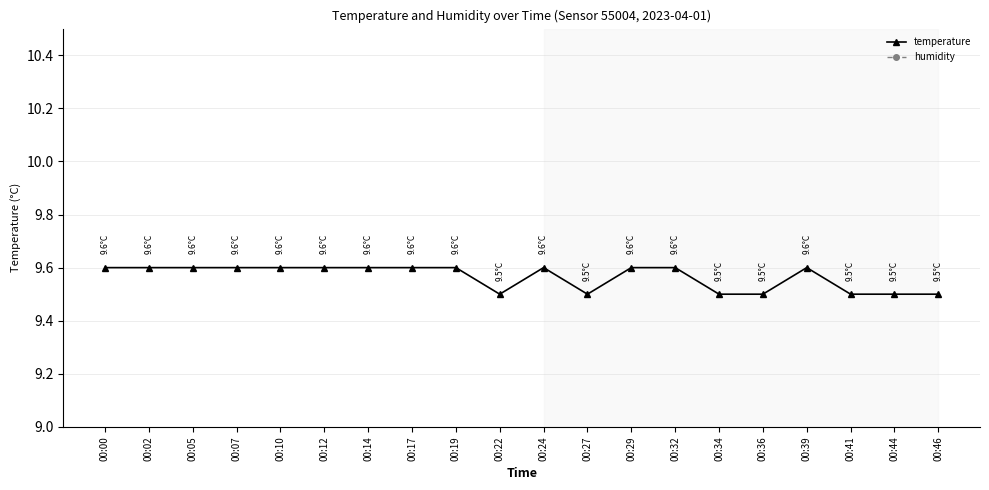

What is the maximum value for humidity?

0.5